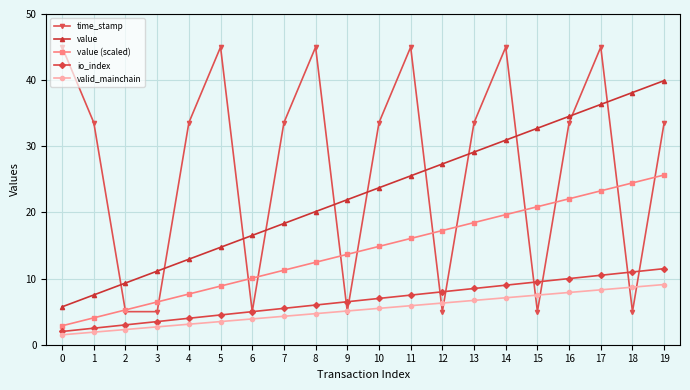

The valid_mainchain series shows 11.4 at 13. True or false?

False